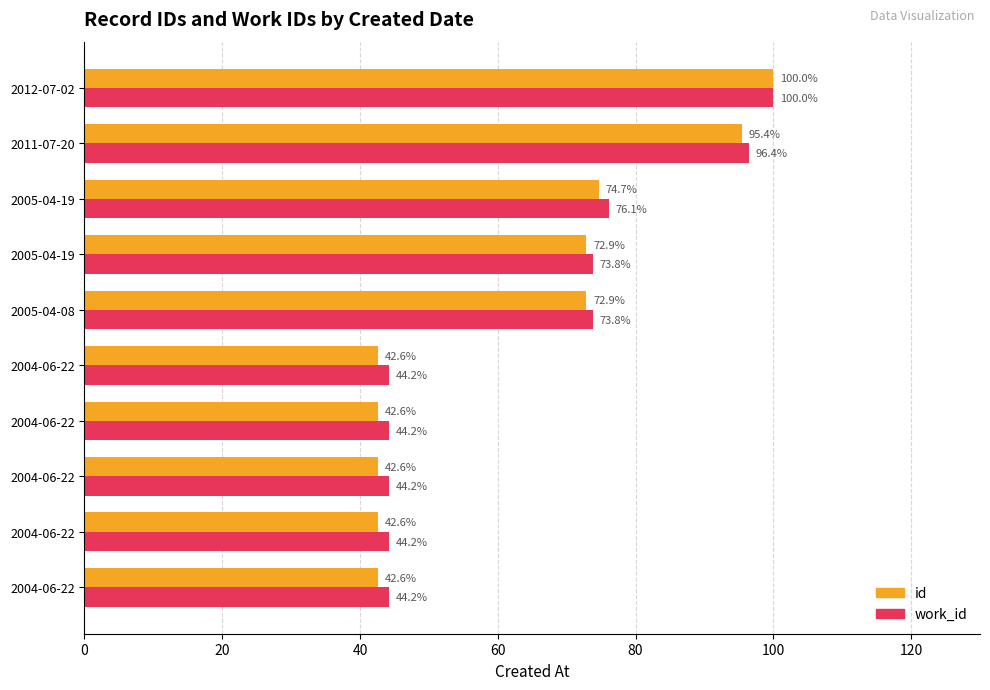

What is the difference between the second highest and second lowest values in the id series?

52.9